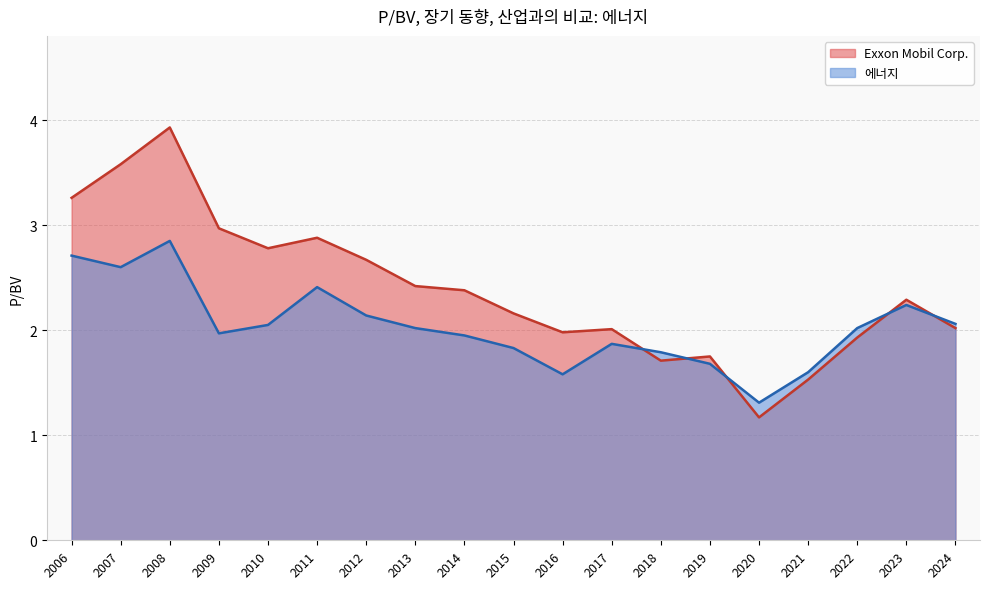

At 2019, list the series in order from smallest to largest.

에너지, Exxon Mobil Corp.